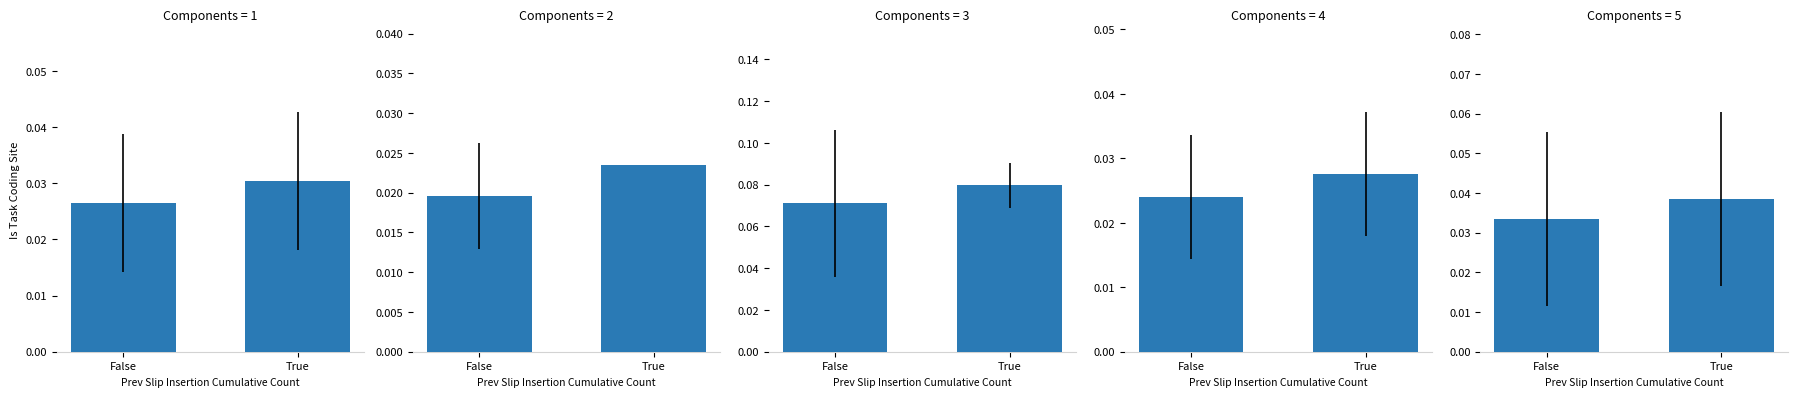

True or false: the data shows 0.0 at False.

True